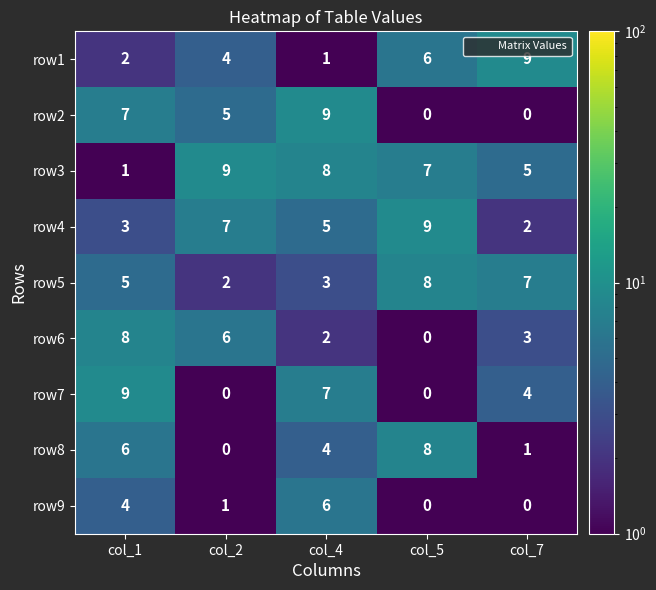

What is the difference between the row3 values at col_7 and col_4?

3